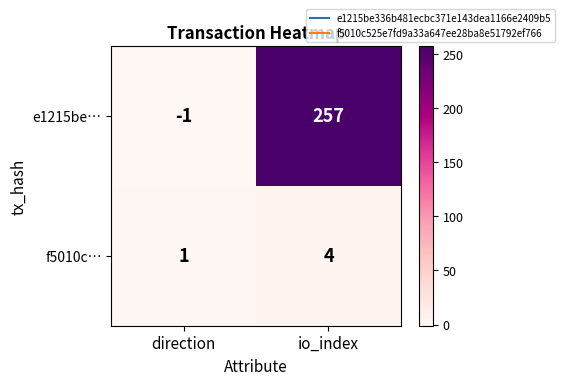

What is the difference between the maximum and minimum values in the e1215be… series?

258